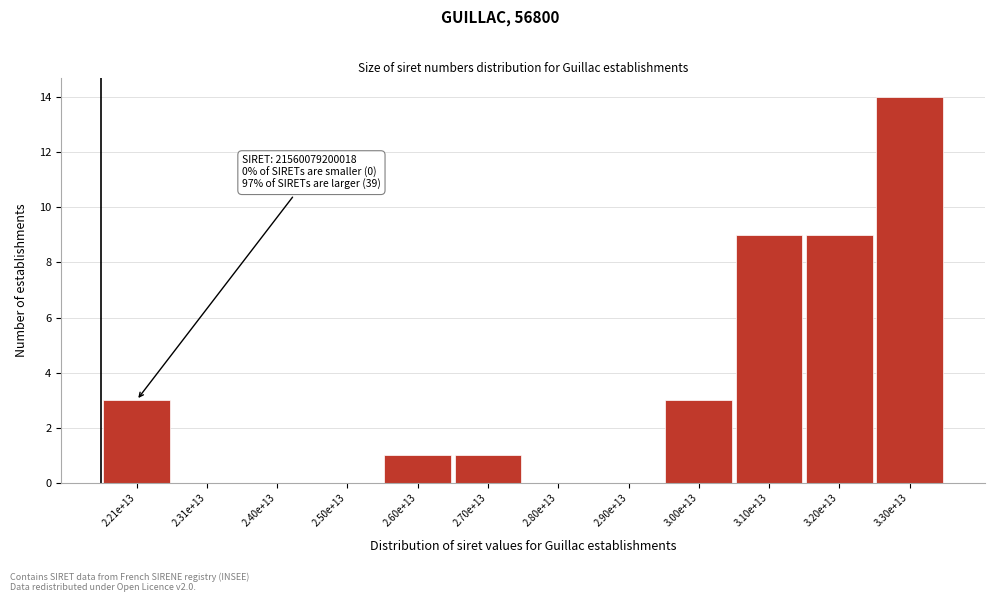

Reading left to right, list all the values displayed in this chart.

2.21e+13=3	2.31e+13=0	2.40e+13=0	2.50e+13=0	2.60e+13=1	2.70e+13=1	2.80e+13=0	2.90e+13=0	3.00e+13=3	3.10e+13=9	3.20e+13=9	3.30e+13=14